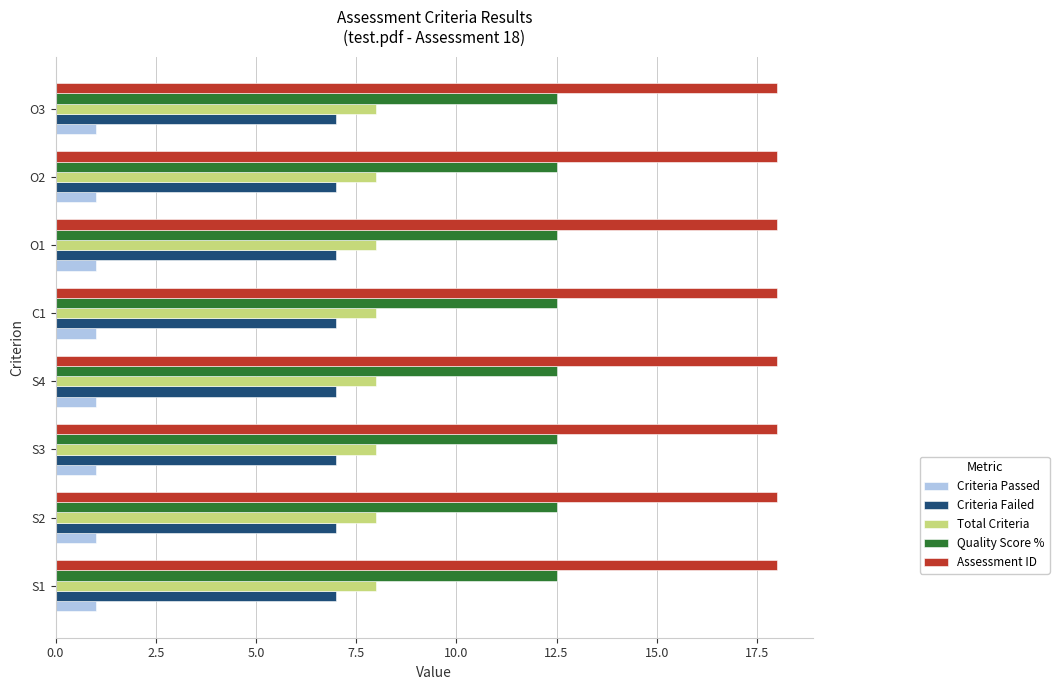

Which series has the largest total across all categories?

Assessment ID